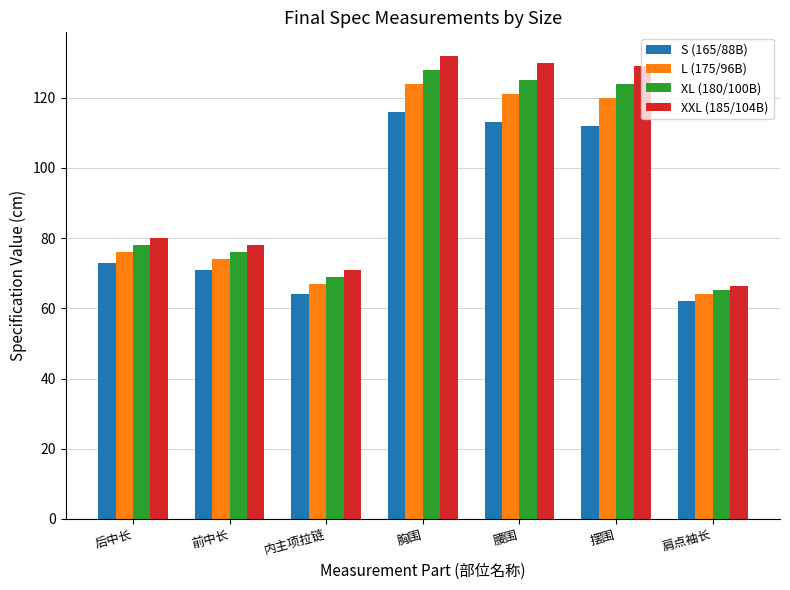

What is the smallest value displayed?

62.2